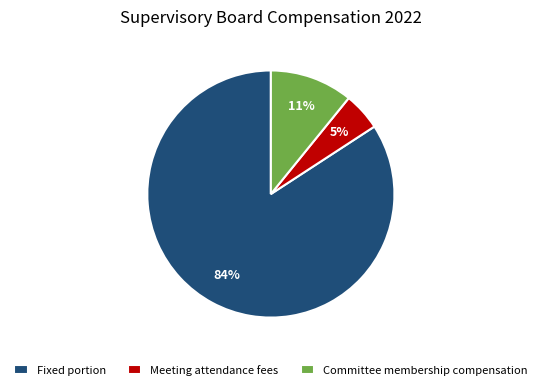

How many slices are in this pie chart?

3